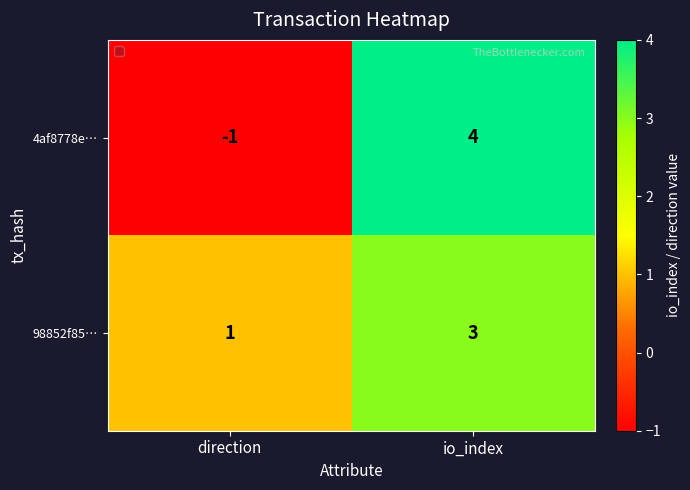

The value of 98852f85… at direction is 2. True or false?

False